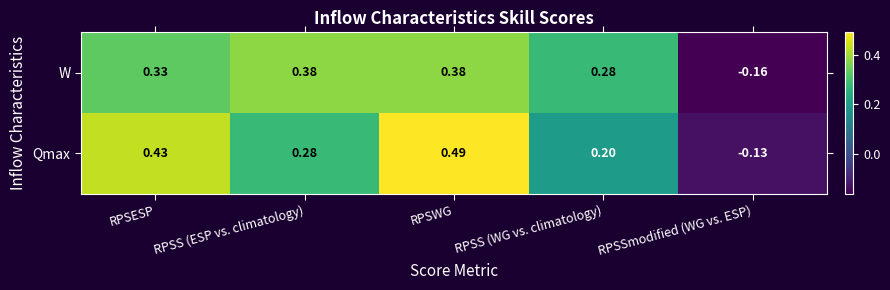

Which series has the largest total across all categories?

Qmax